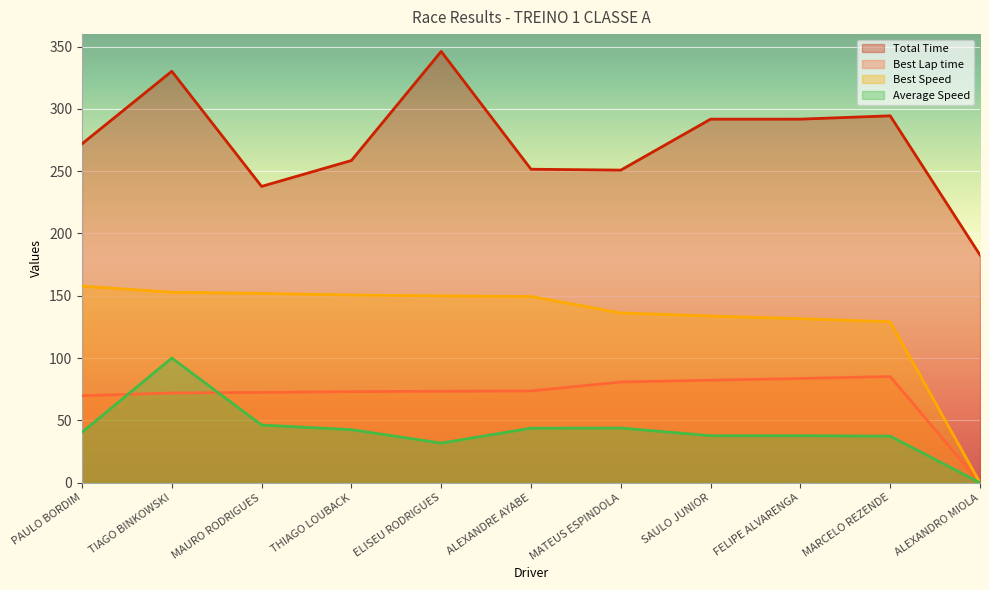

What is the spread (max minus min) of values at PAULO BORDIM?

231.5